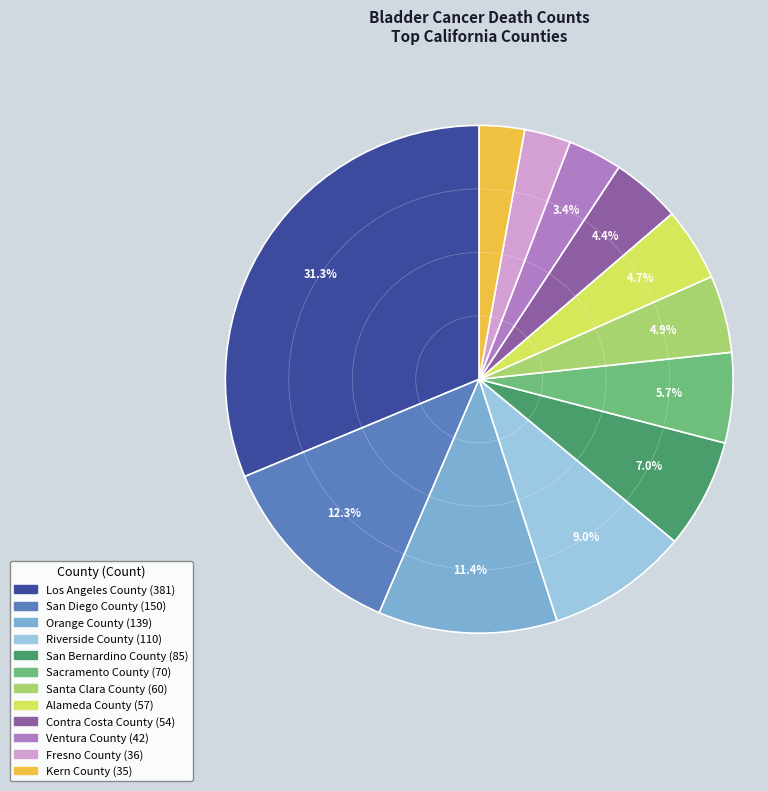

To the nearest percent, what is the difference between the largest and smallest slice percentages?

28%